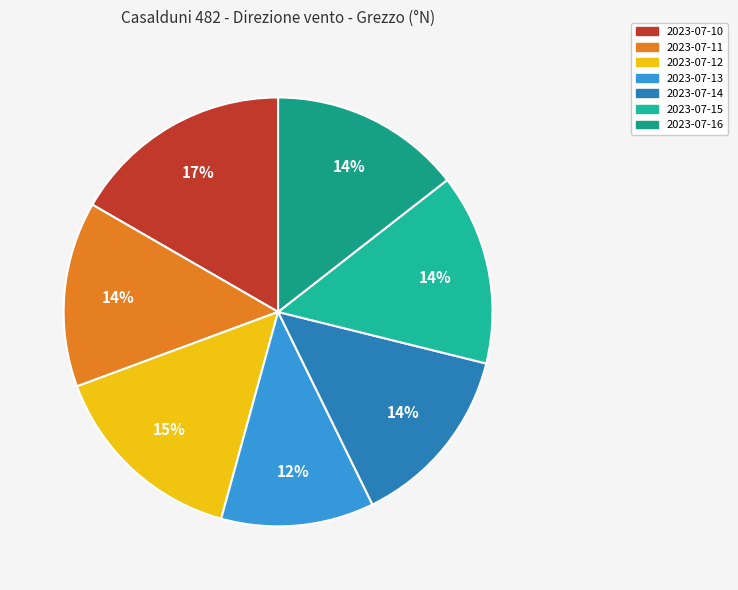

Which category has the biggest portion of the pie?

2023-07-10